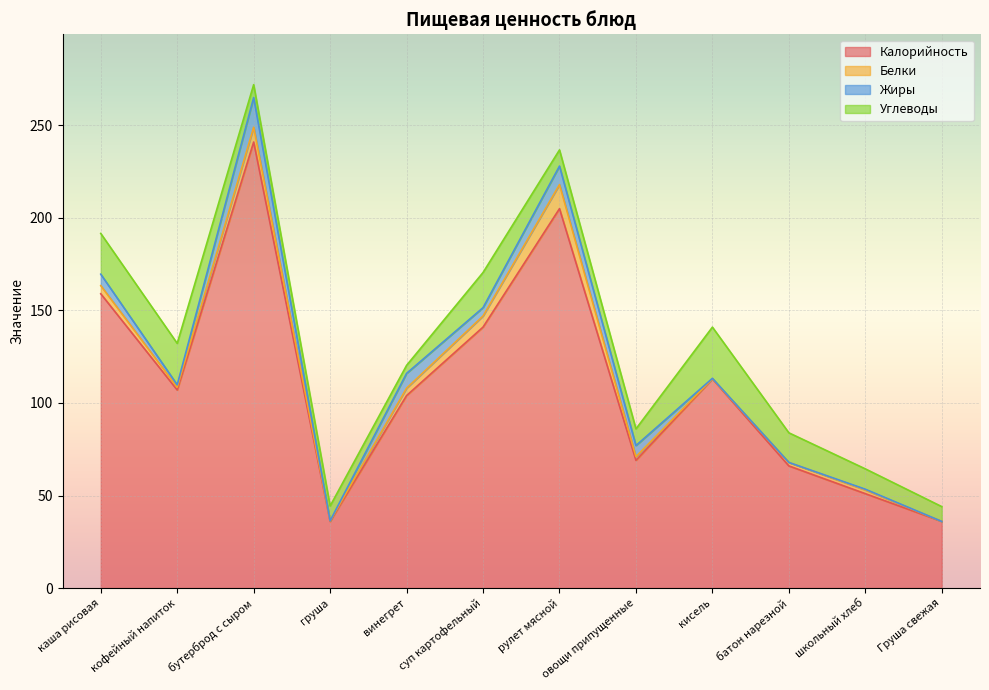

True or false: Углеводы and Калорийность intersect in this chart.

False